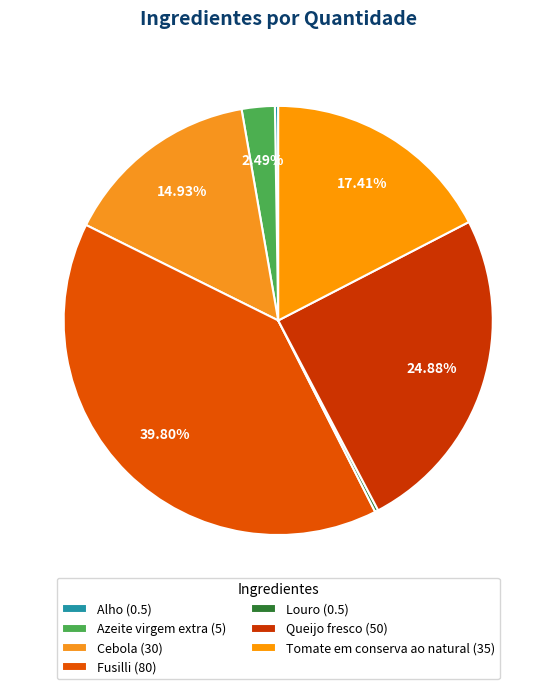

Count the number of slices in the pie.

7